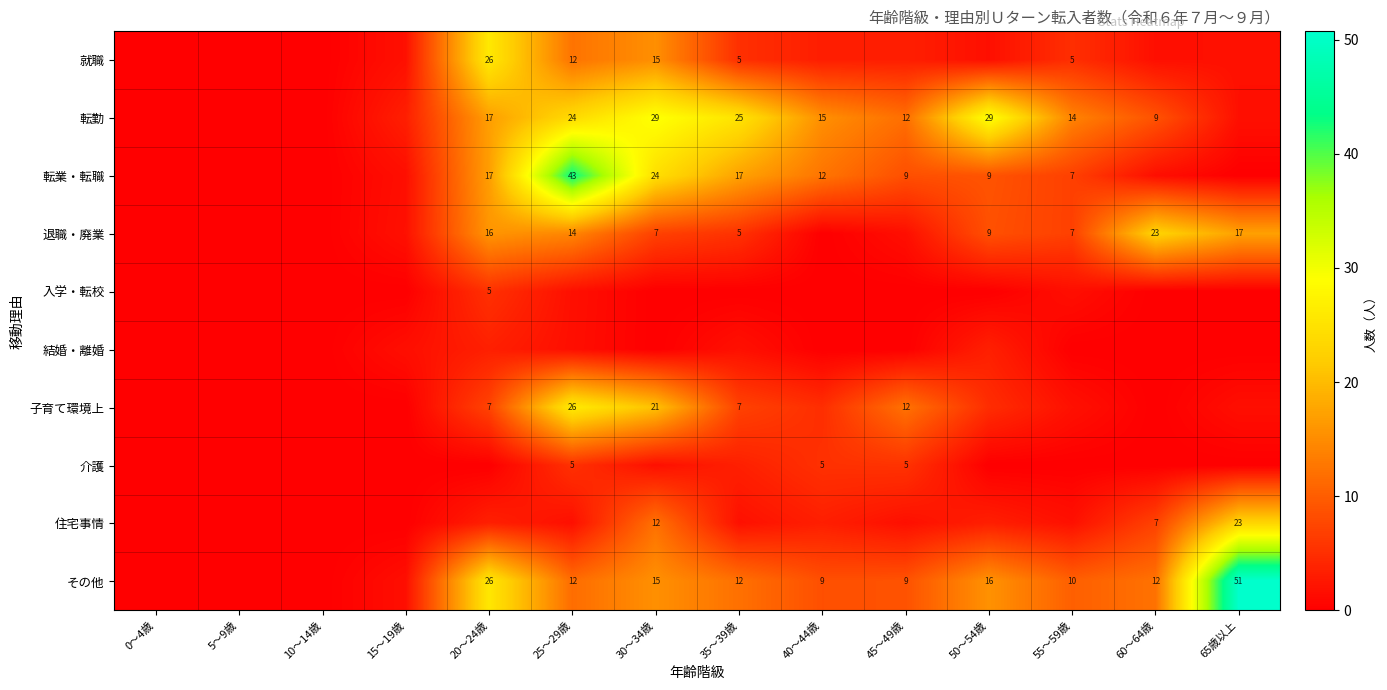

How many categories are shown in the chart?

14